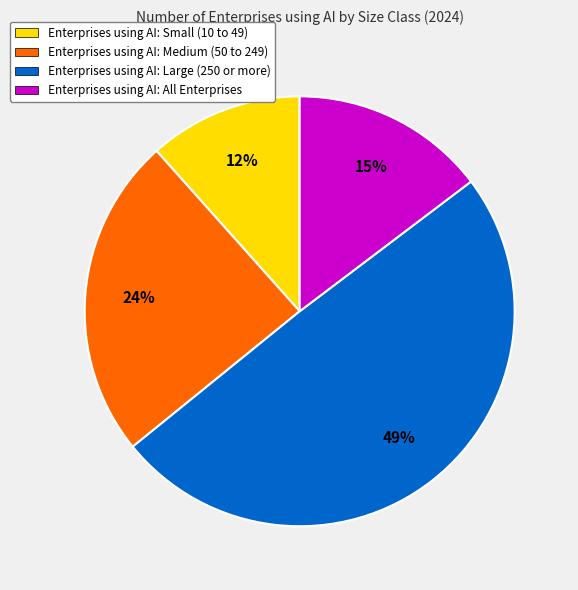

Which has a higher value, Enterprises using AI: Medium (50 to 249) or Enterprises using AI: Small (10 to 49)?

Enterprises using AI: Medium (50 to 249)